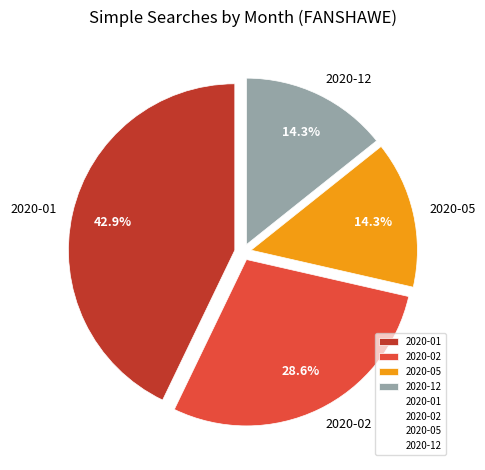

What portion of the pie excludes 2020-05?

85.7%